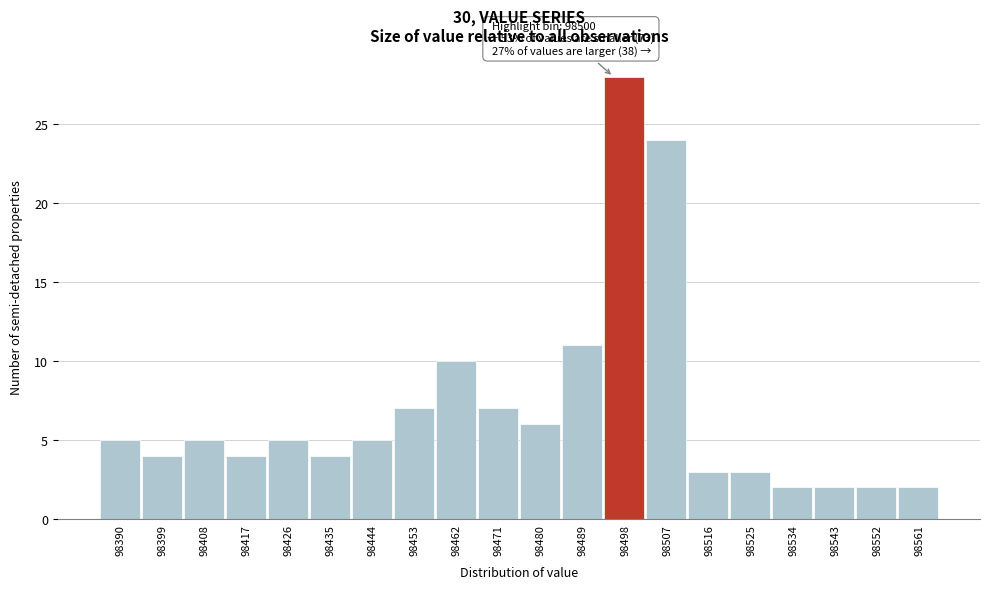

Reading right to left, extract all data points from this chart.

2	2	2	2	3	3	24	28	11	6	7	10	7	5	4	5	4	5	4	5